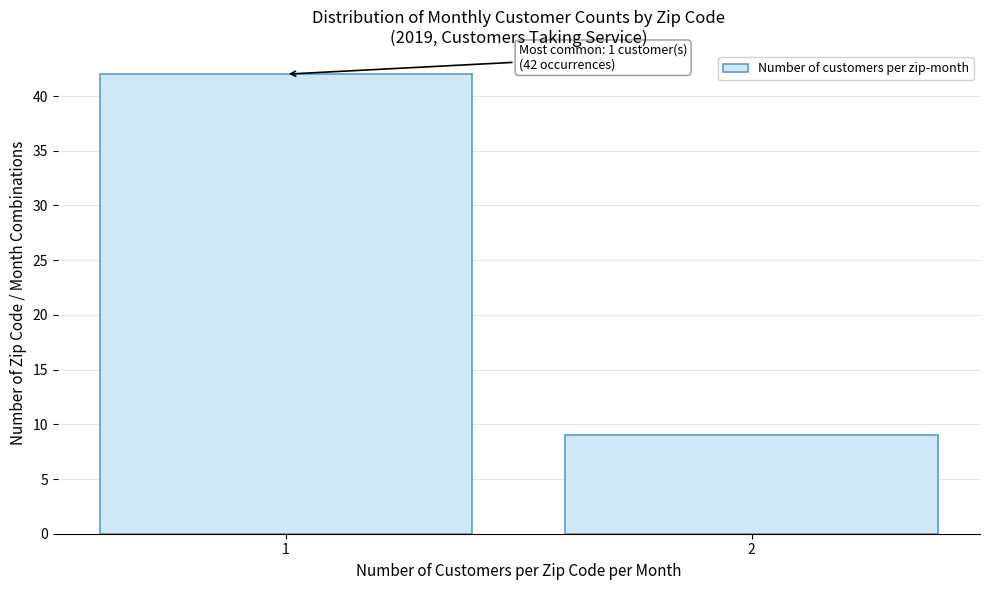

Reading right to left, what are all the values shown in this chart?

9	42